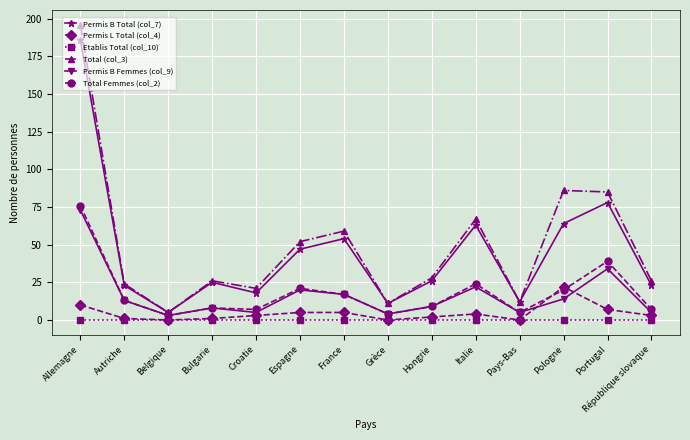

True or false: Total Femmes (col_2) and Permis B Total (col_7) cross at least once.

False